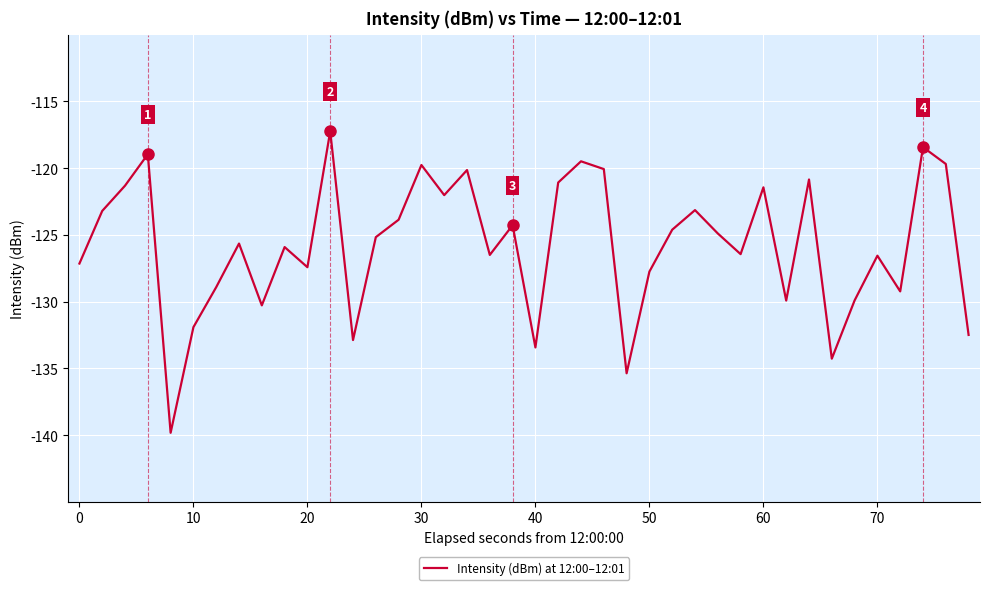

What is the minimum value for Intensity (dBm) at 12:00–12:01?

-139.8